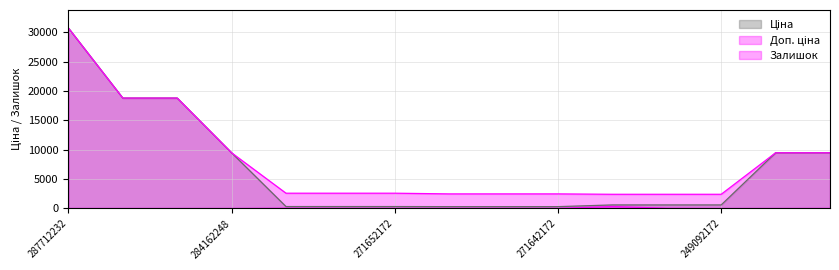

True or false: Доп. ціна has a value of 2598.3 at 271652173.

True